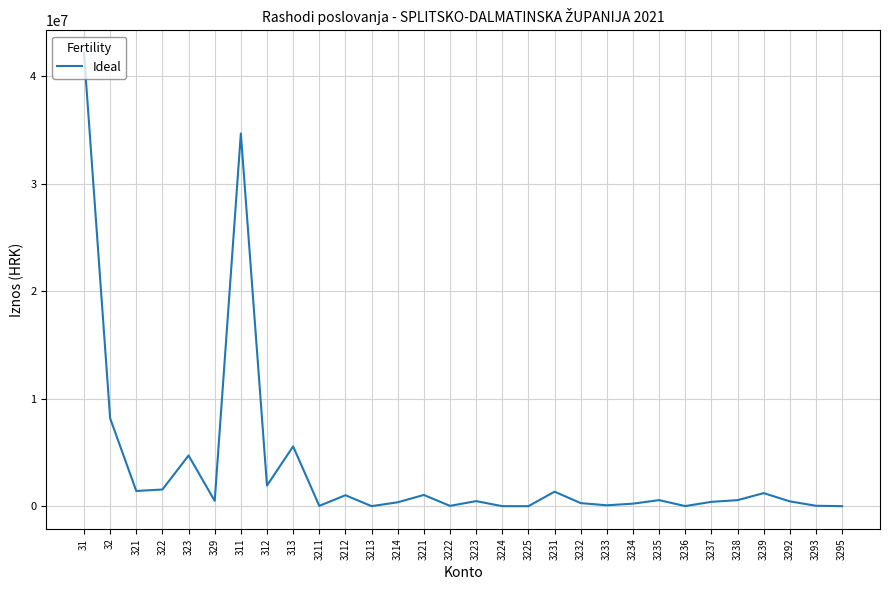

What is the maximum value shown in the chart?

42182625.4